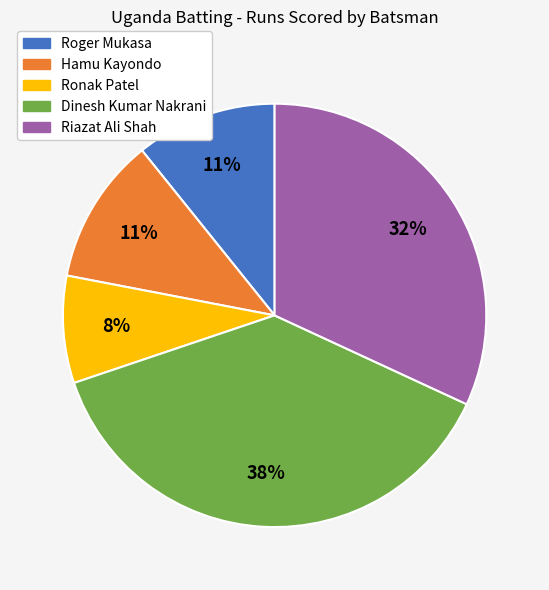

Which category has the smallest portion of the pie?

Ronak Patel